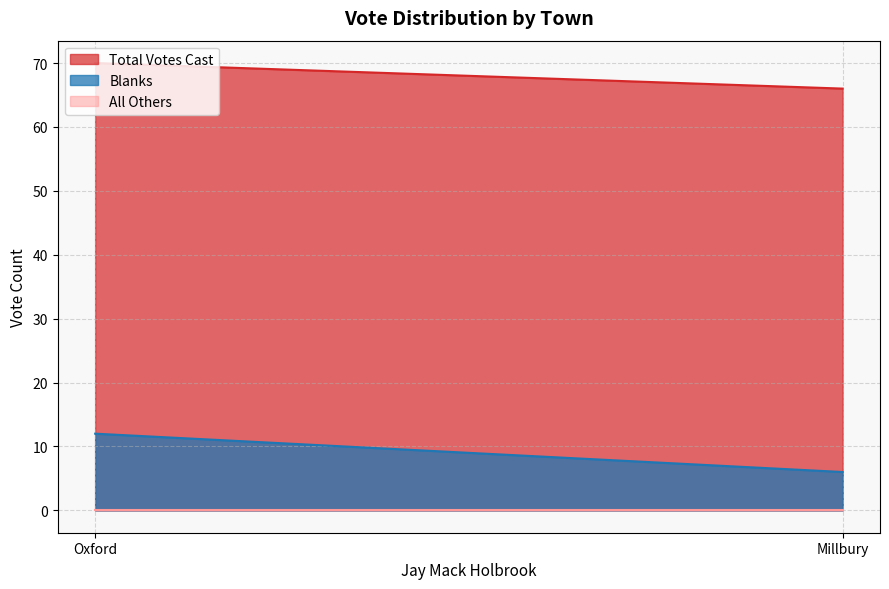

Which series has the largest total across all categories?

Total Votes Cast